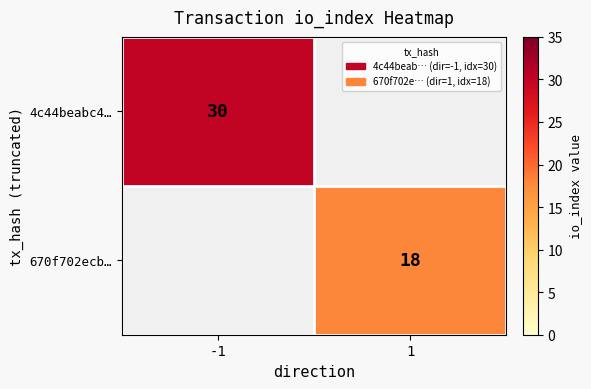

True or false: 670f702ecb… has a value of 7 at 1.

False